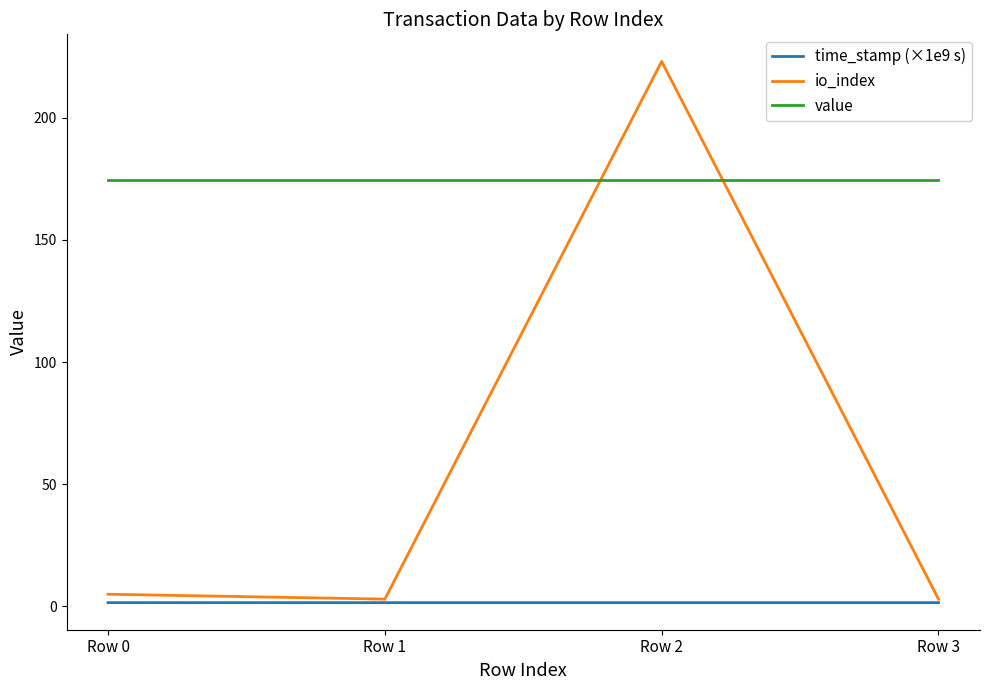

What is the minimum value shown in the chart?

1.5